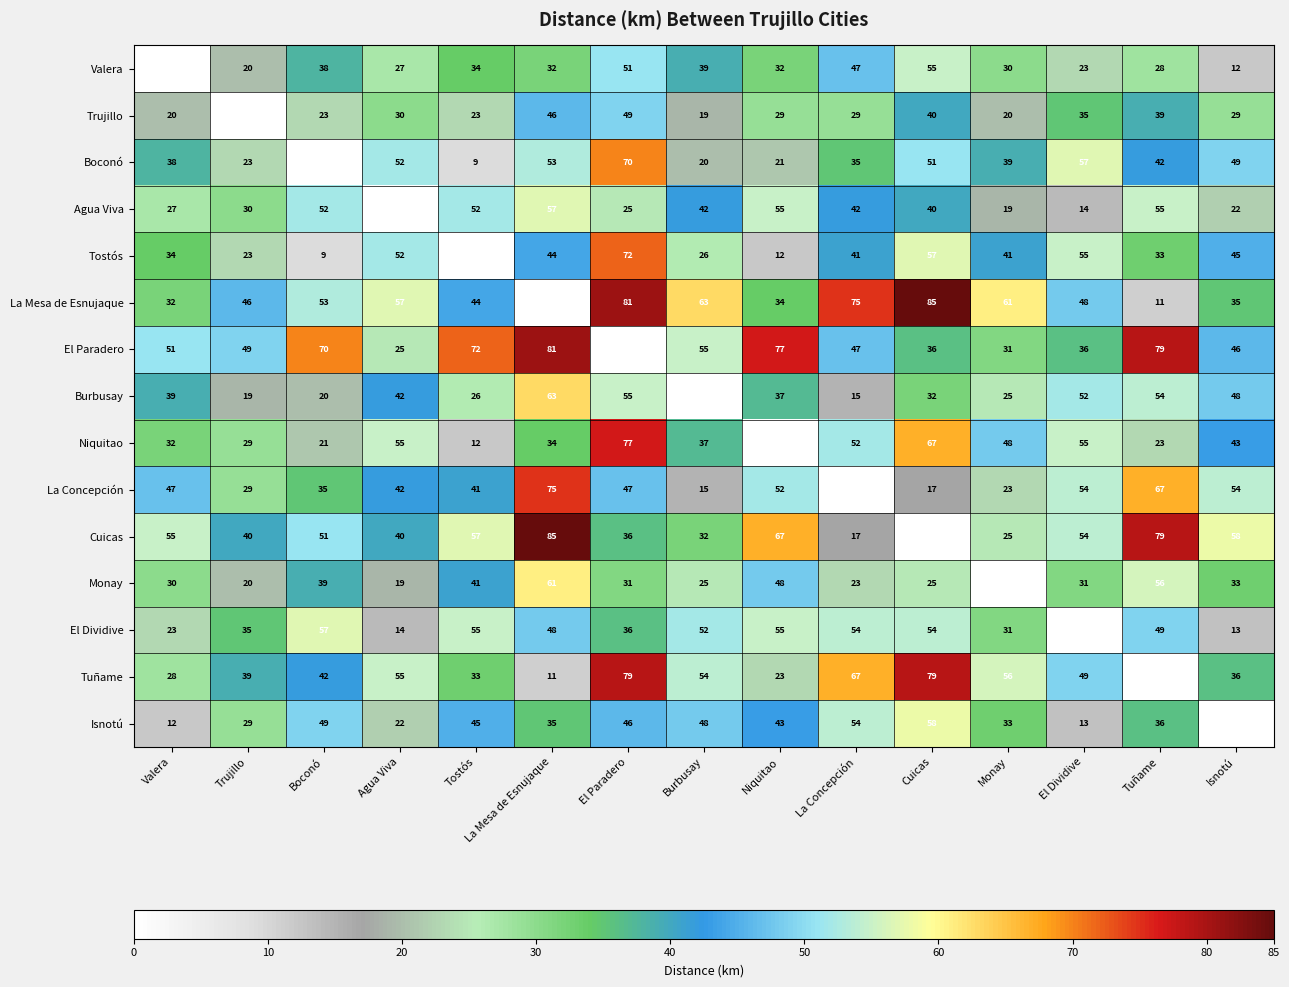

What is the sum of the Monay values at El Dividive and La Mesa de Esnujaque?

92